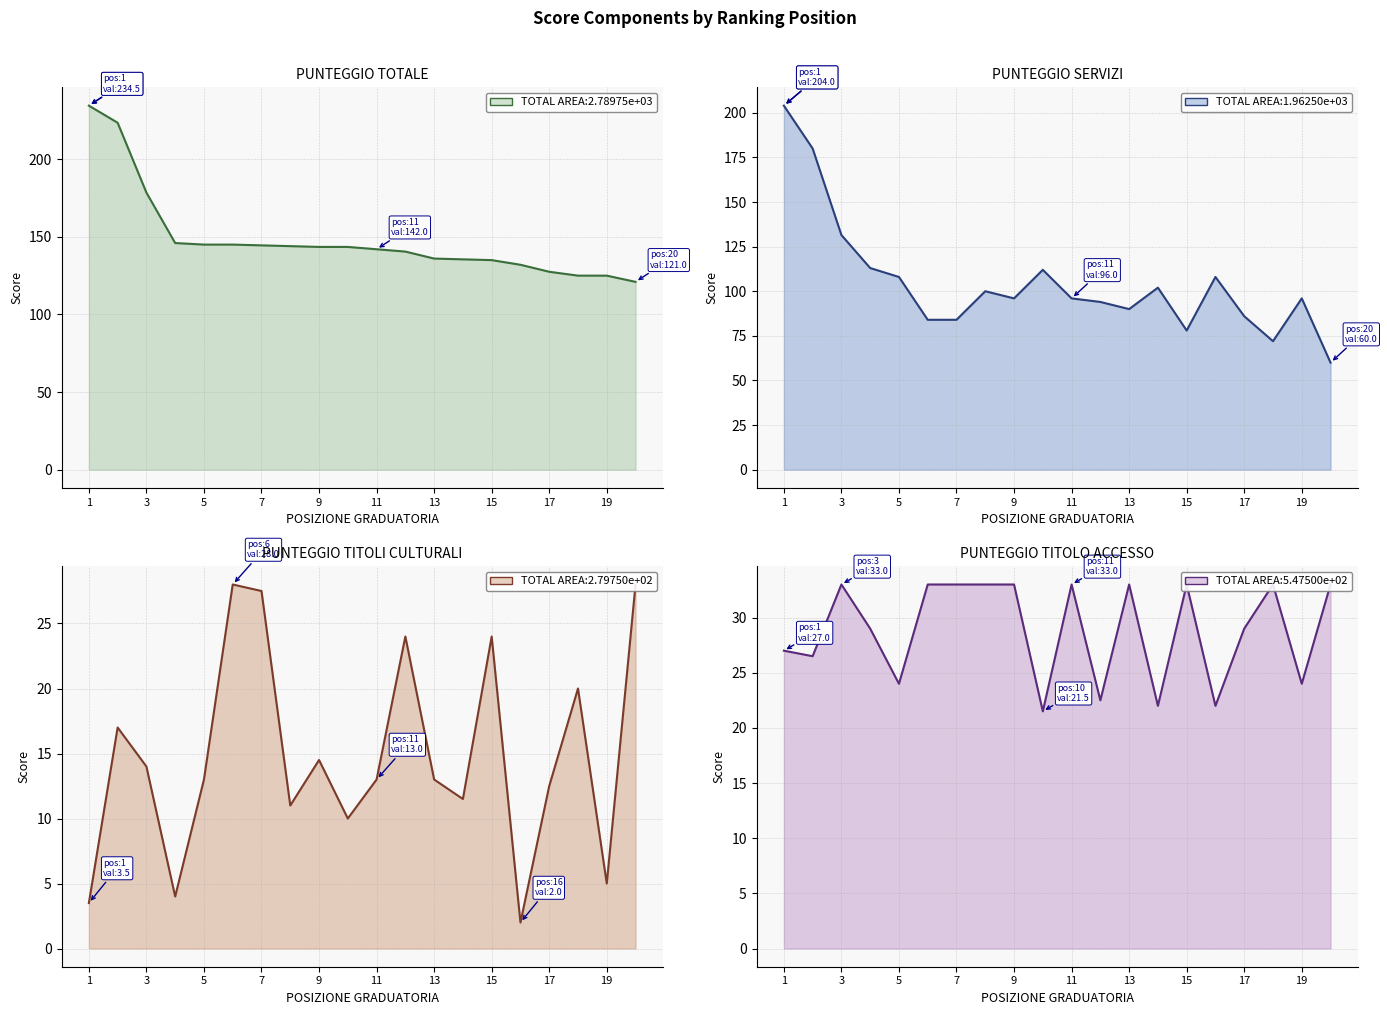

True or false: PUNTEGGIO TITOLO ACCESSO and PUNTEGGIO TOTALE cross at least once.

False